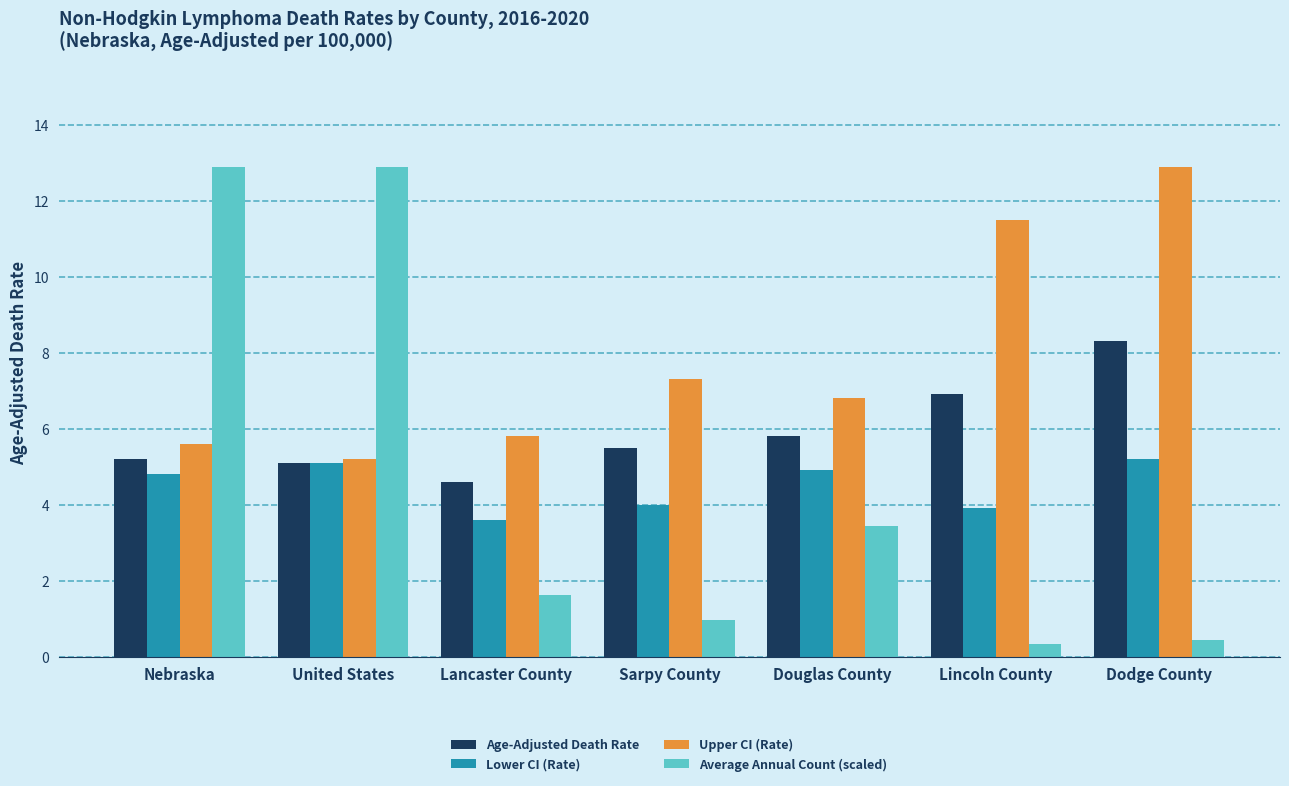

At which label does Age-Adjusted Death Rate first exceed 5?

Nebraska